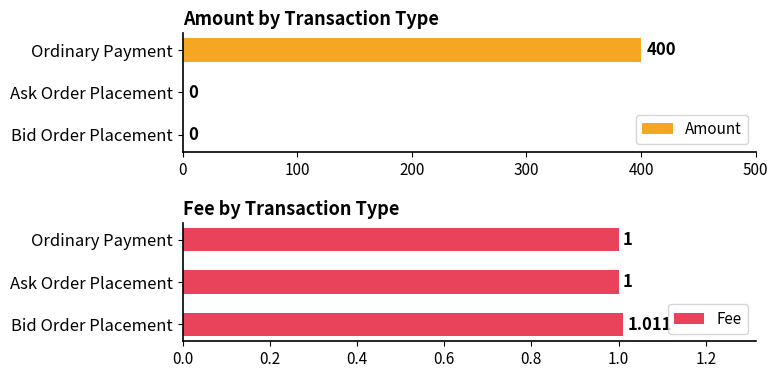

List the series in order of their peak value, lowest first.

Fee, Amount